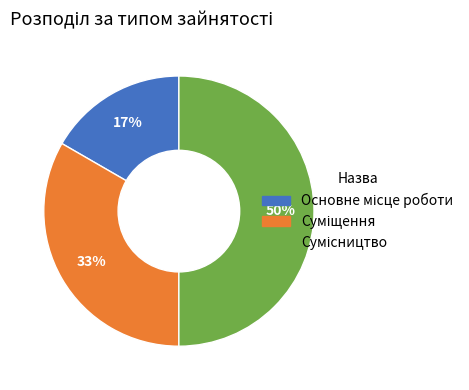

To the nearest percent, what is the average slice percentage?

33%